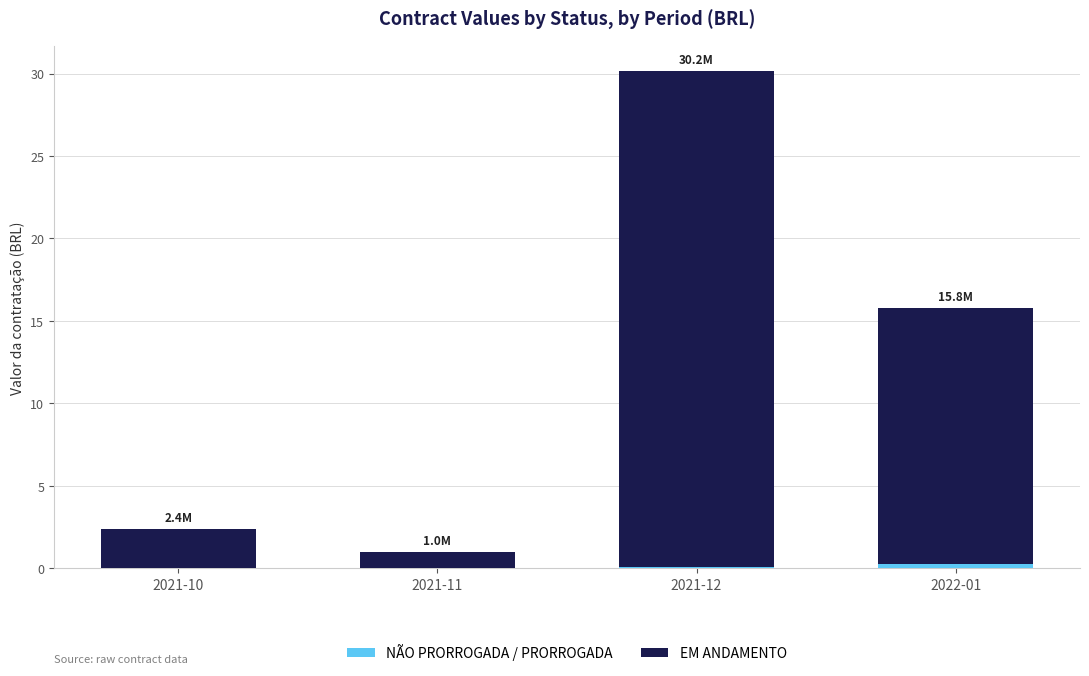

At which category is the sum across all series the highest?

2021-12